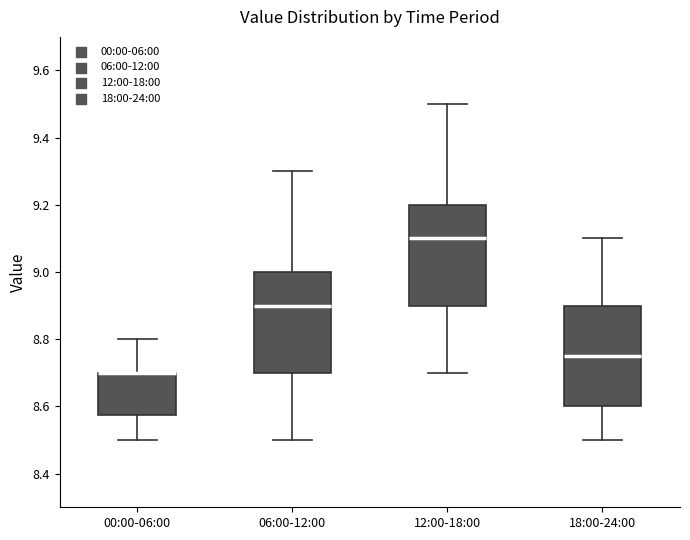

Reading left to right, transcribe this box plot: for each box, give where its median line is, the range the box spans, and where its two whiskers end, as read against the y-axis. The values are not printed on the chart, so give them approximately, as read against the axis.

00:00-06:00: median 8.70 (drawn on the box's upper edge), box 8.58 to 8.70, whiskers 8.50 to 8.80
06:00-12:00: median 8.90, box 8.70 to 9.00, whiskers 8.50 to 9.30
12:00-18:00: median 9.10, box 8.90 to 9.20, whiskers 8.70 to 9.50
18:00-24:00: median 8.76, box 8.60 to 8.90, whiskers 8.50 to 9.10